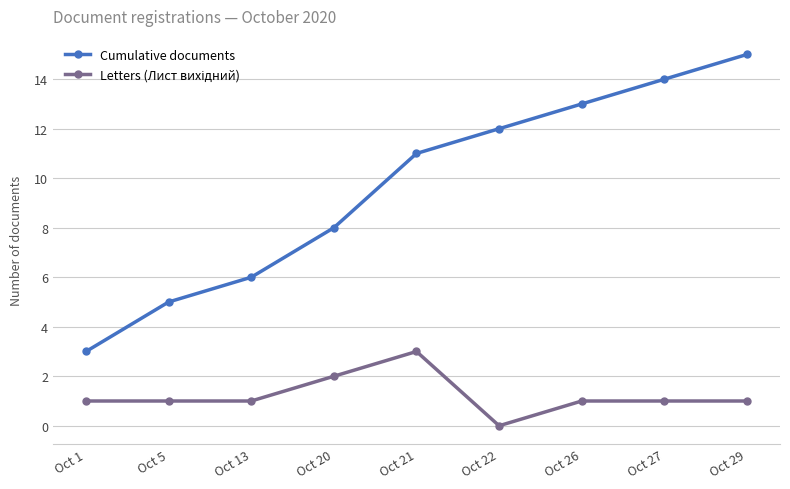

Rank the categories by Cumulative documents value from lowest to highest.

Oct 1, Oct 5, Oct 13, Oct 20, Oct 21, Oct 22, Oct 26, Oct 27, Oct 29